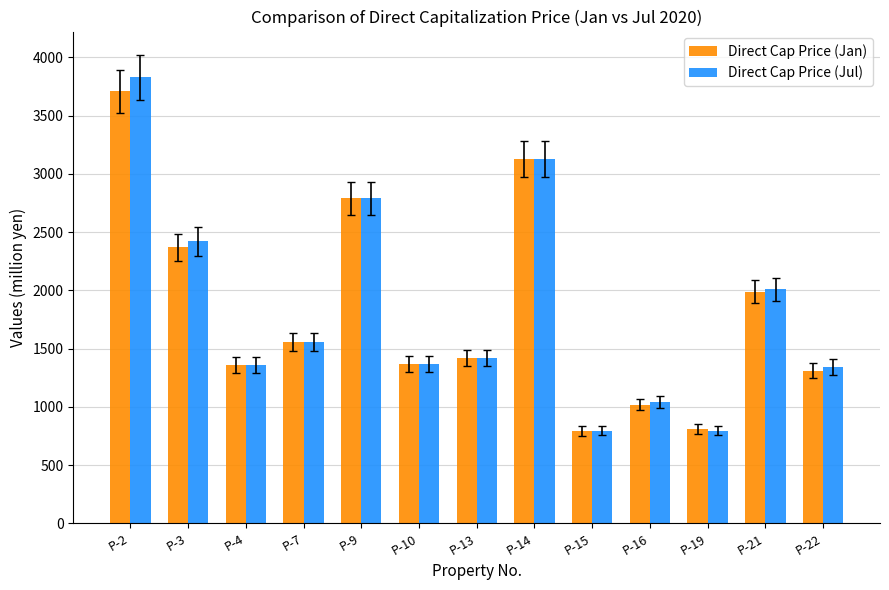

What is the total value across all series at P-22?

2650